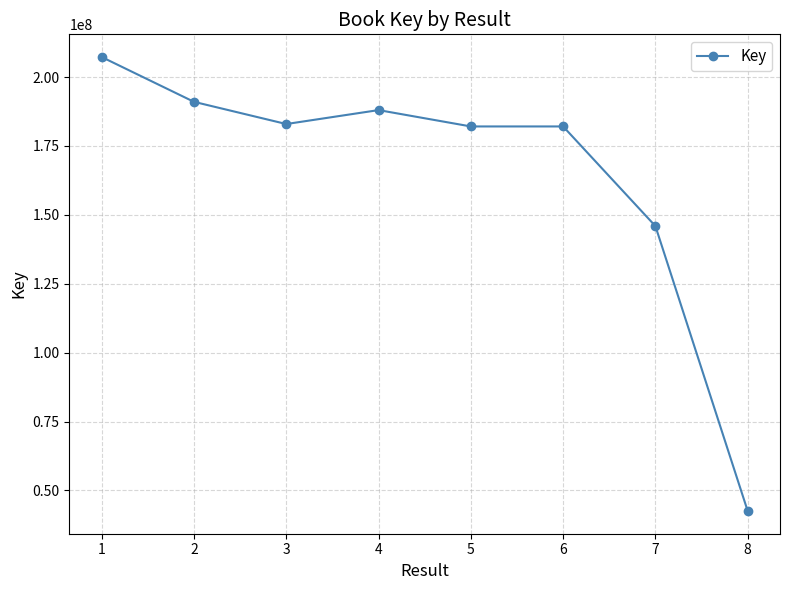

Read the value at 4.

188014530